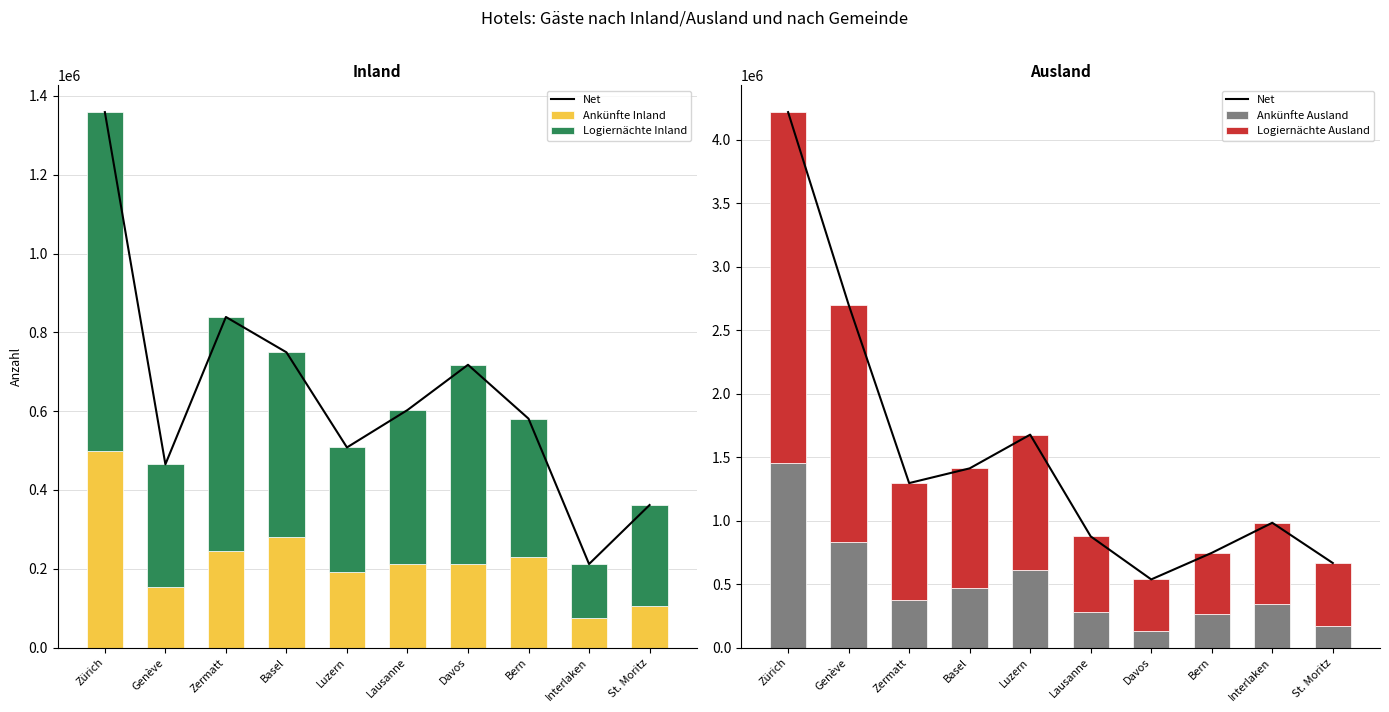

What is the label of the 8th bar from the right?

Zermatt